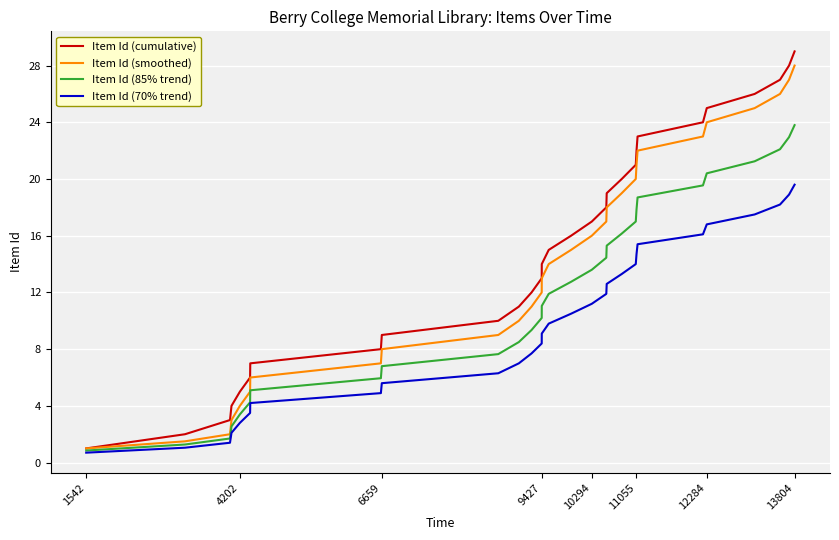

Which series has the widest spread of values?

Item Id (cumulative)